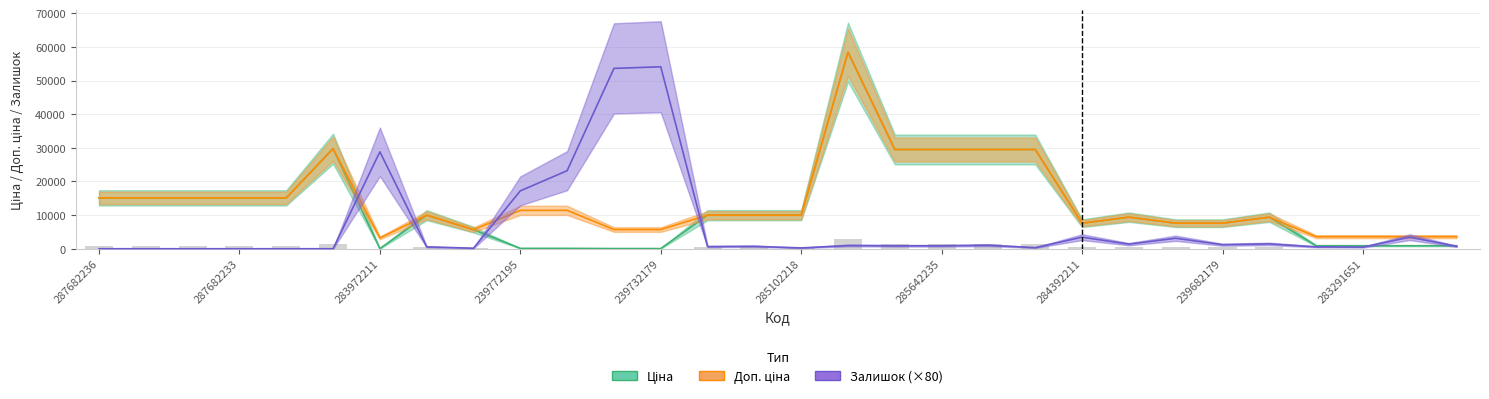

How many groups of bars are there?

30